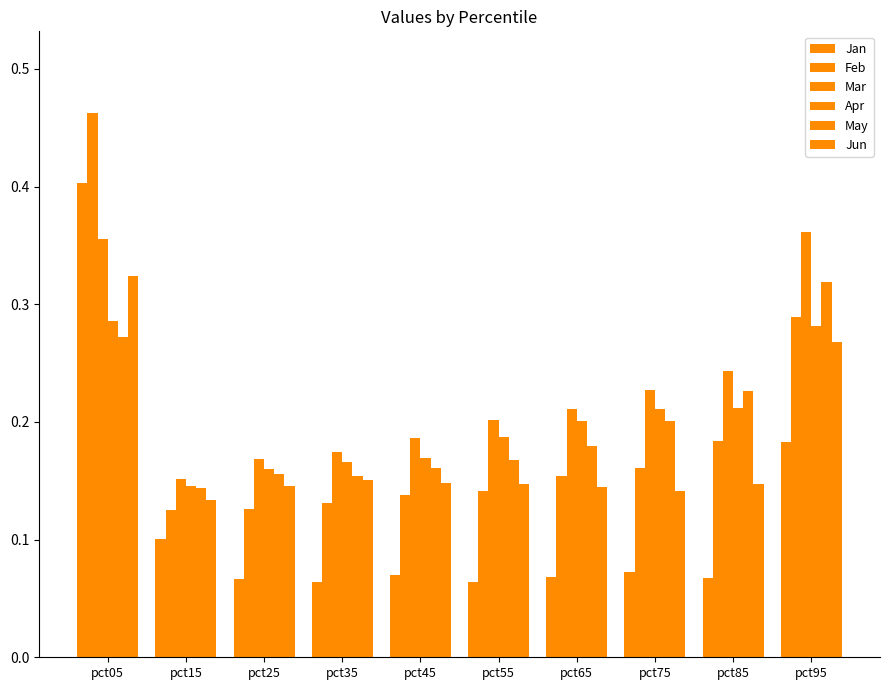

What is the difference between the Jun values at pct05 and pct95?

0.1